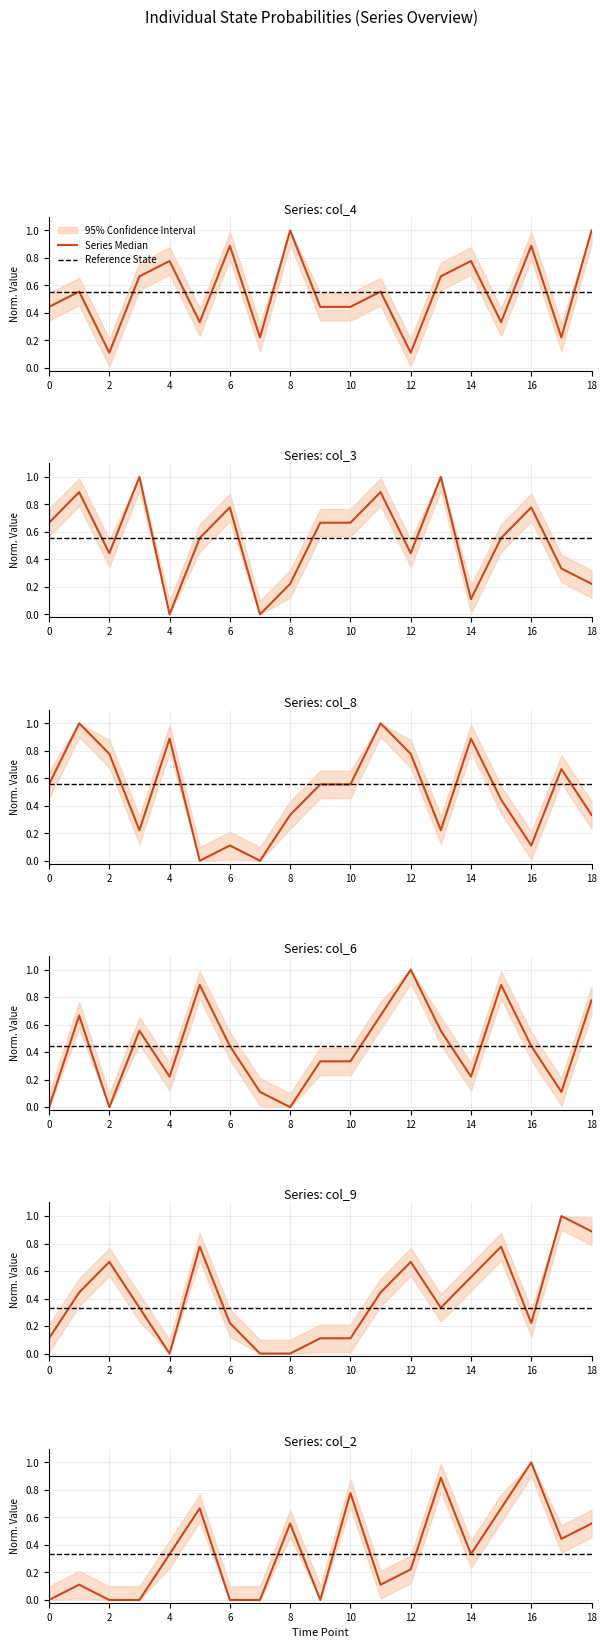

What value does the Series Median series have at 2?

0.1